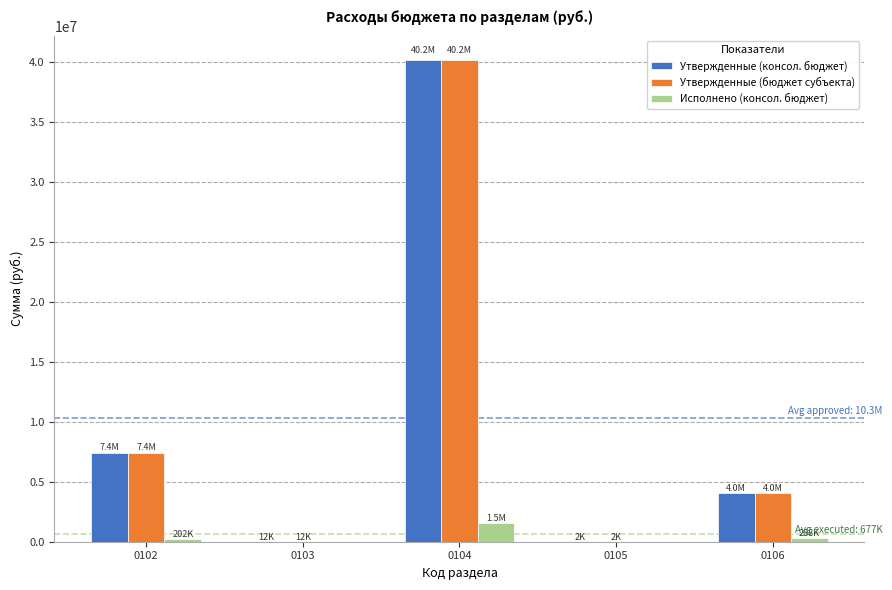

At which category is the sum across all series the highest?

0104